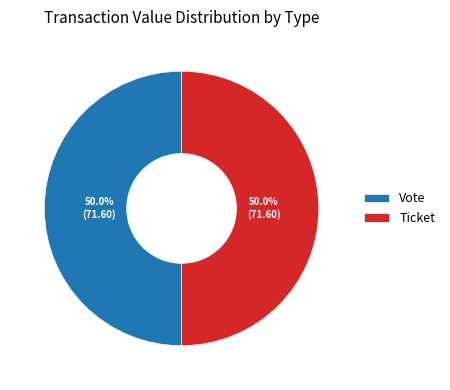

Count the number of slices in the pie.

2